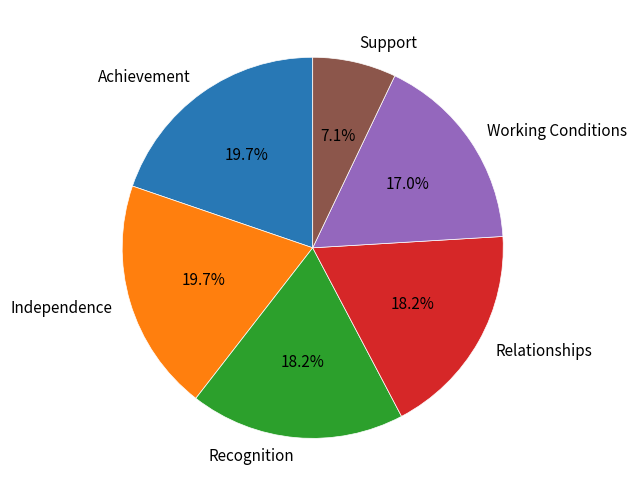

Is the sum of Independence and Support greater than half?

No